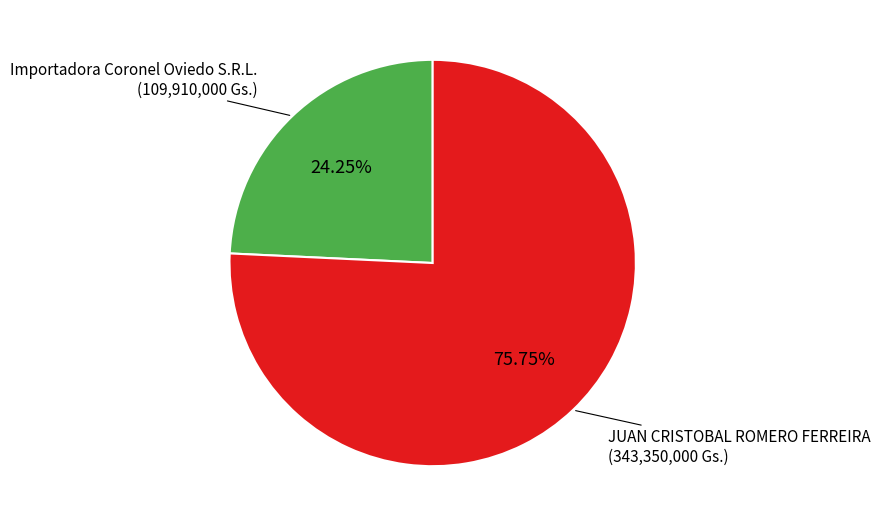

How many slices are in this pie chart?

2